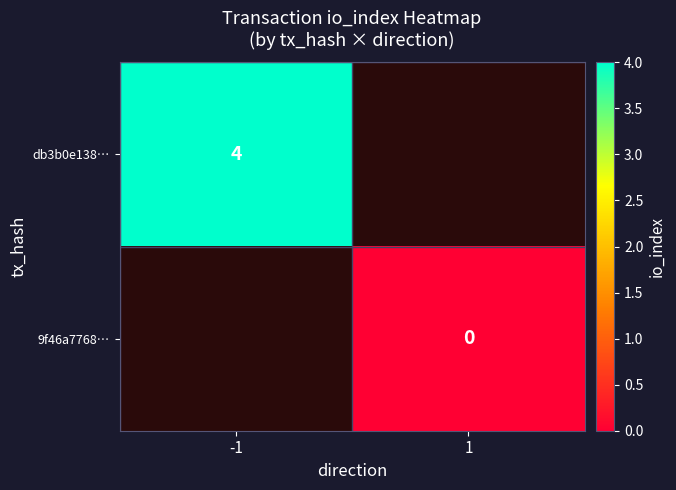

The value of db3b0e138… at -1 is 3. True or false?

False